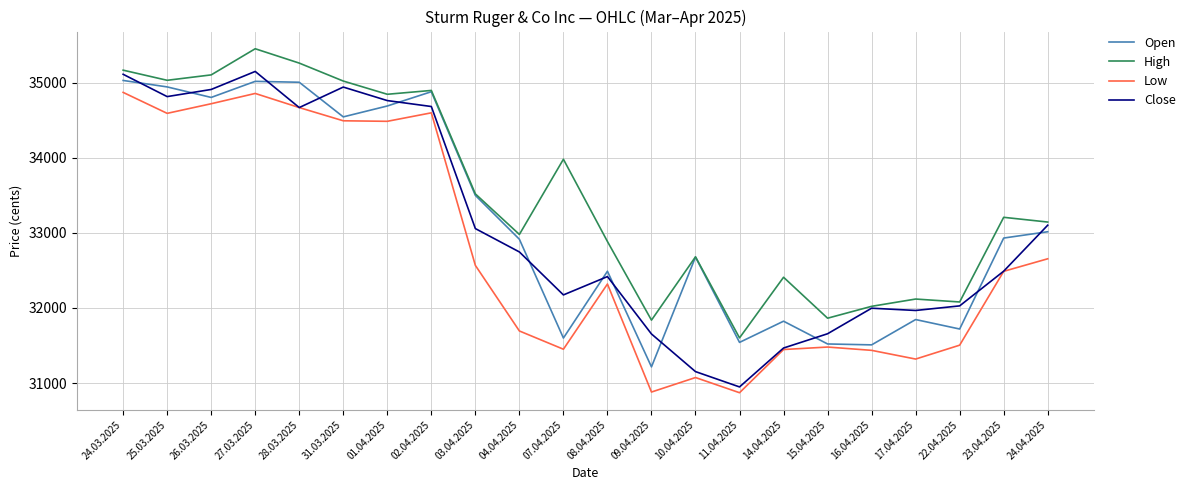

Which series has the largest total across all categories?

High